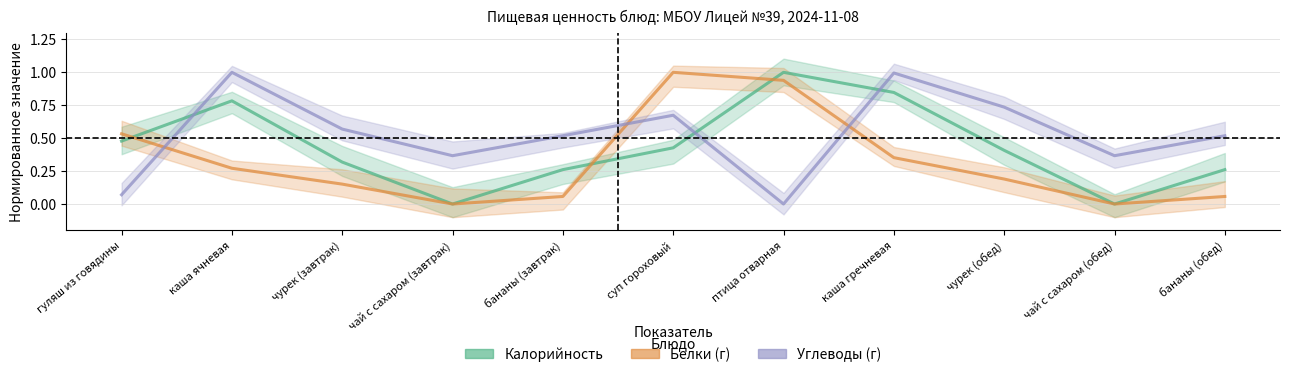

What is the value of the Калорийность point at the 6th from the left?

0.4